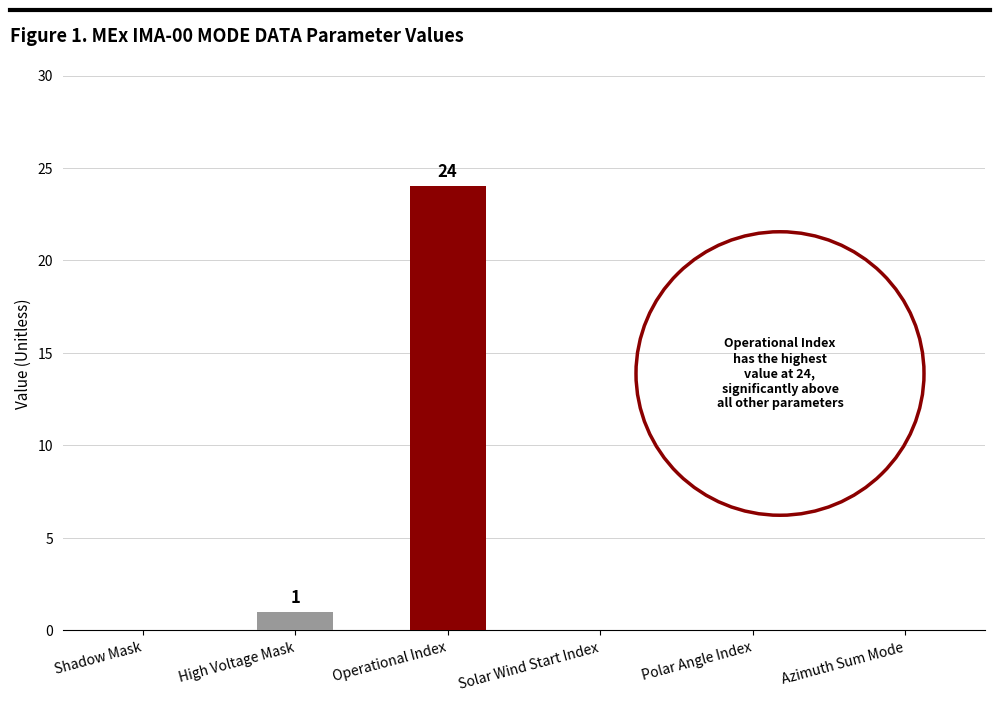

Count the number of categories in the chart.

6